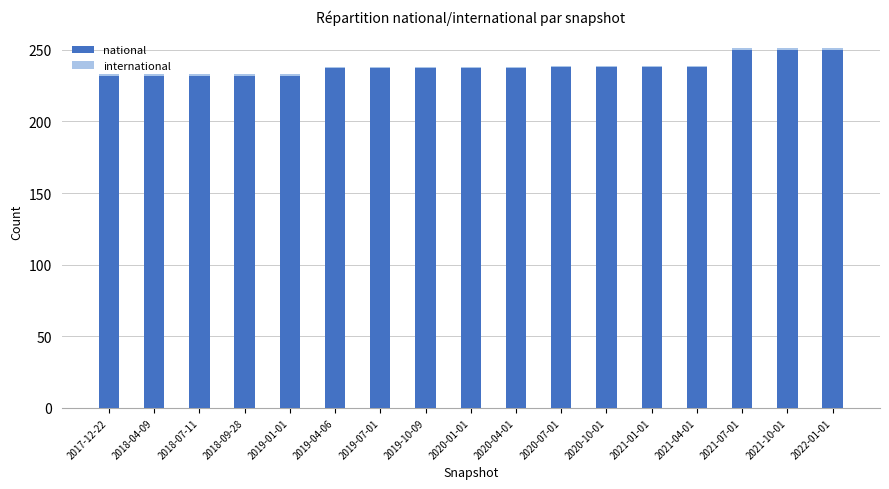

The national series shows 94 at 2018-07-11. True or false?

False